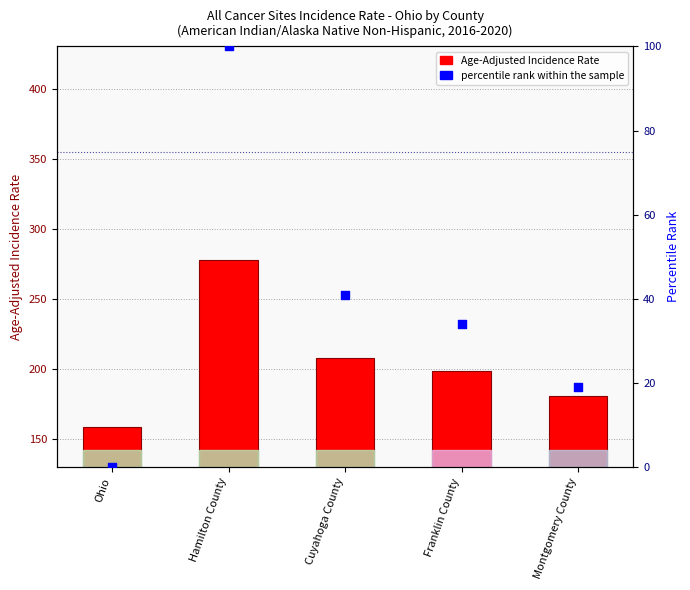

At which category is the sum across all series the highest?

Hamilton County